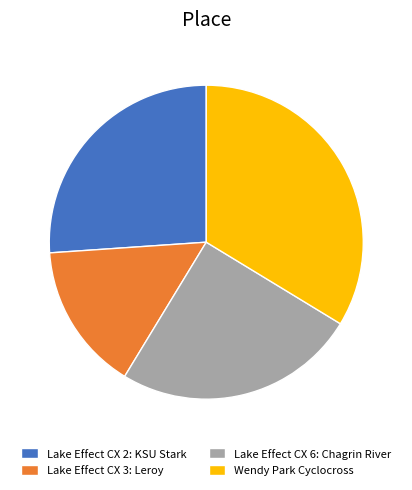

Is Lake Effect CX 2: KSU Stark the majority of the pie?

No